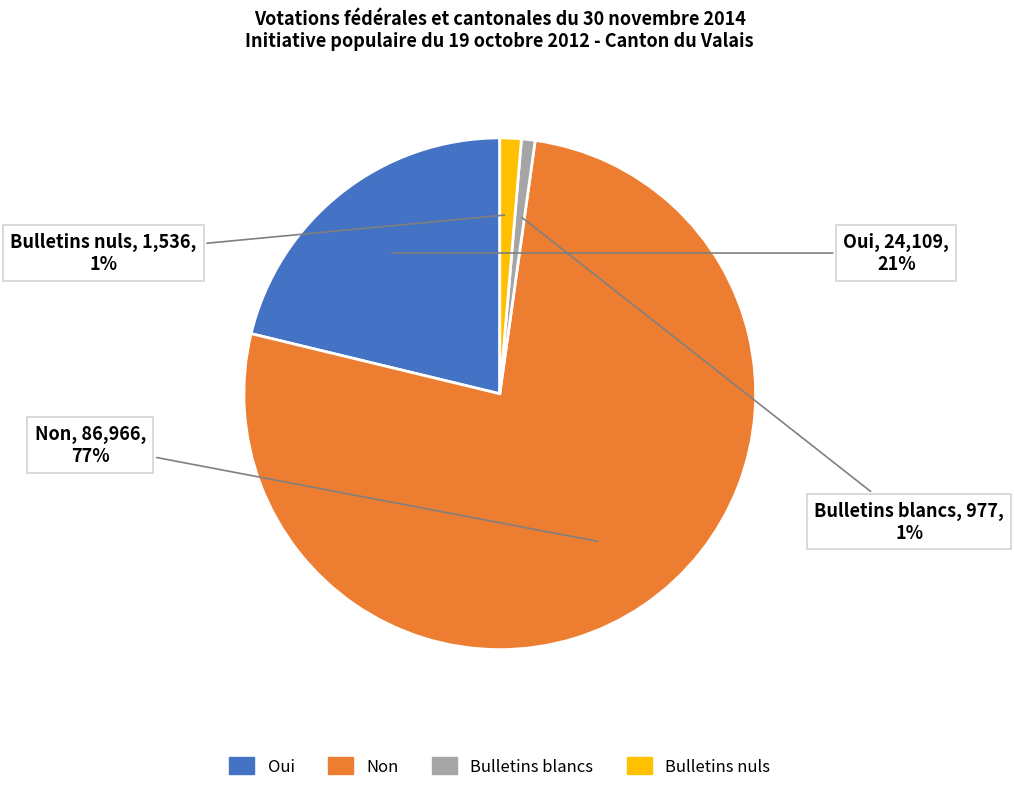

True or false: Non accounts for 77% of the total.

True